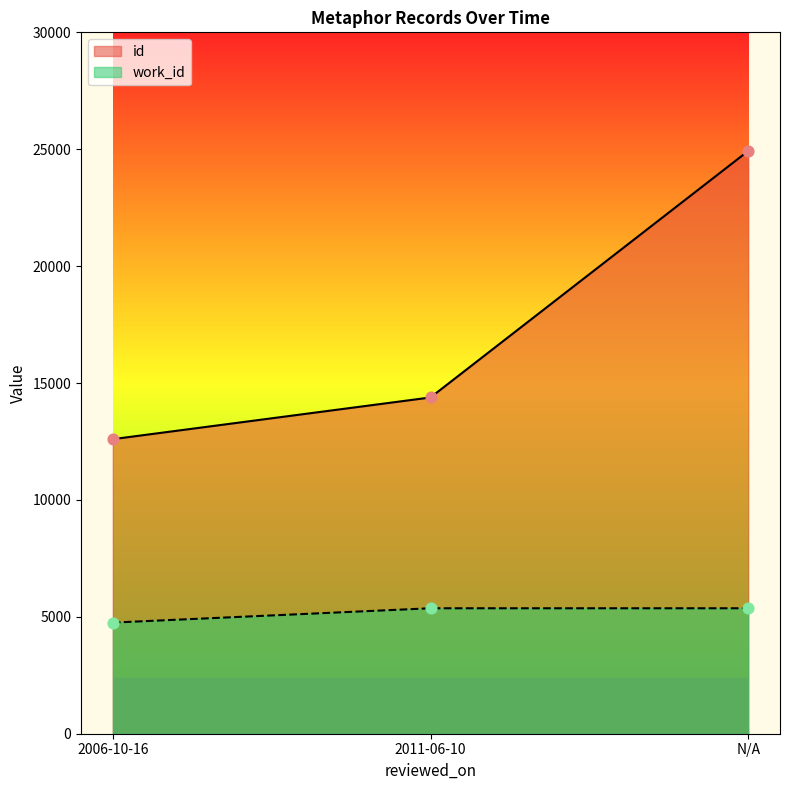

At how many categories does at least one series exceed 8575?

3